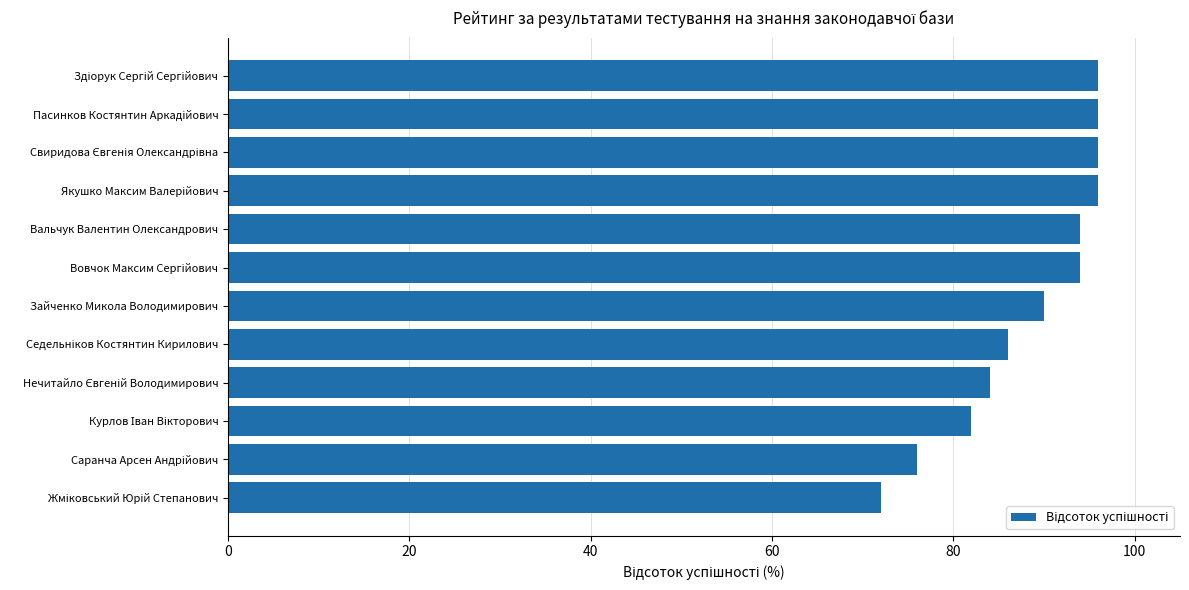

What is the approximate value at Вальчук Валентин Олександрович, to the nearest 5?

95